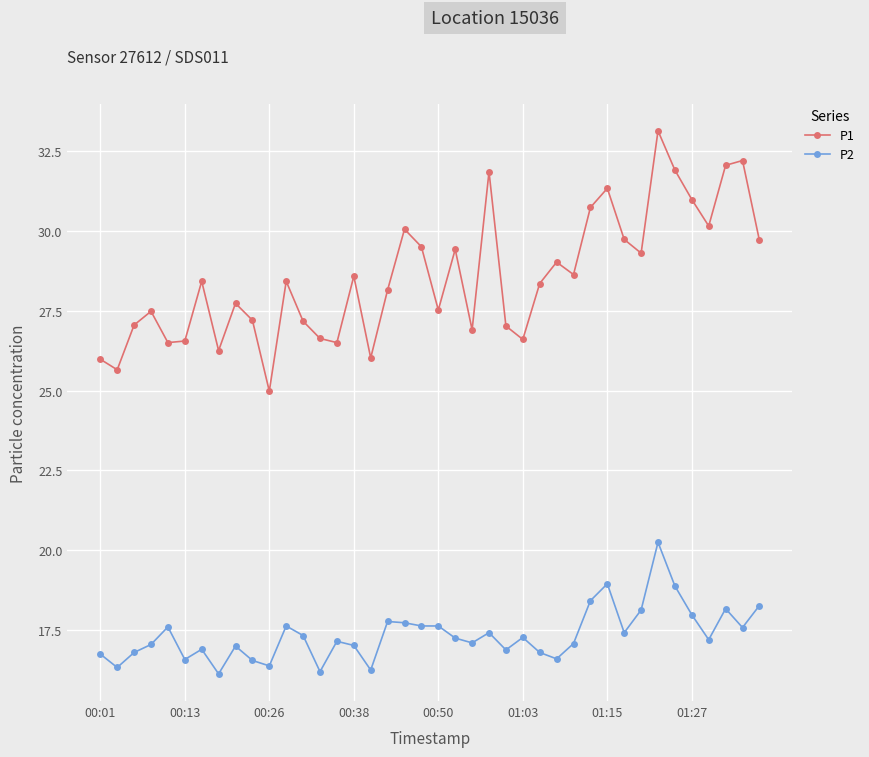

True or false: P2 and P1 cross at least once.

False